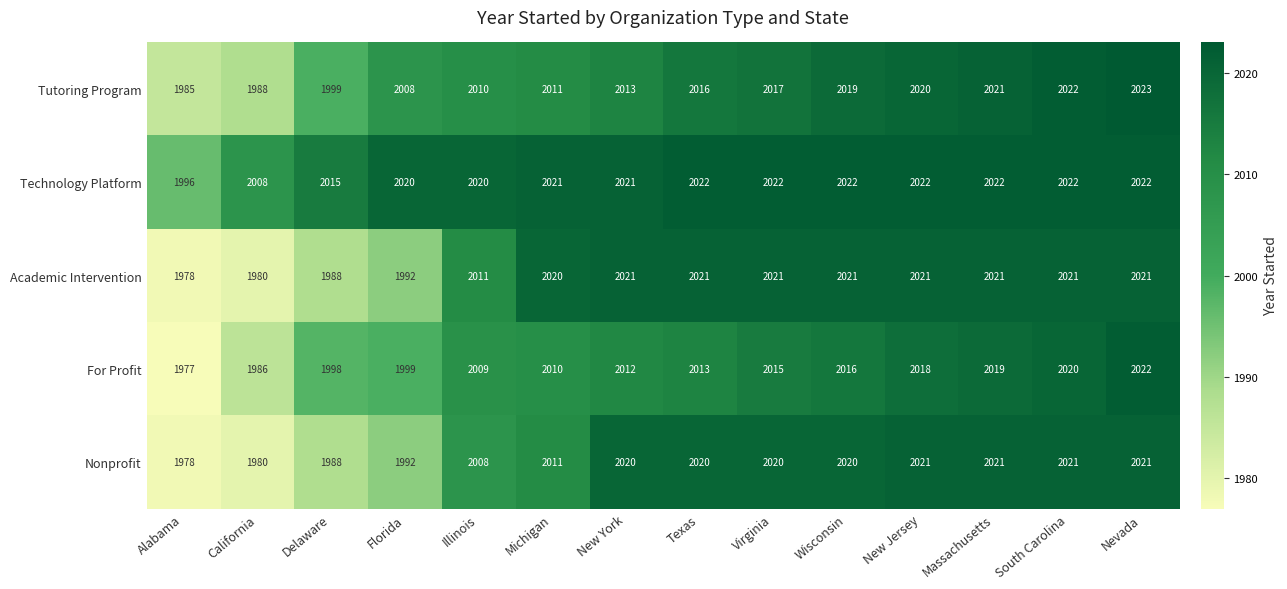

At which category does the chart reach its minimum across all series?

Alabama